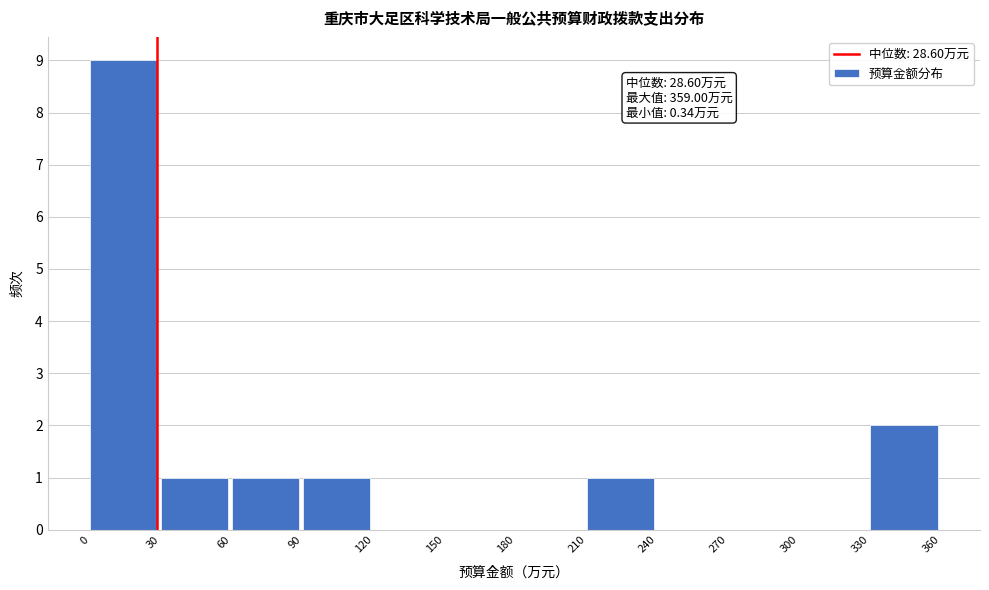

Which range on the x-axis has the tallest bar?

0 to 30